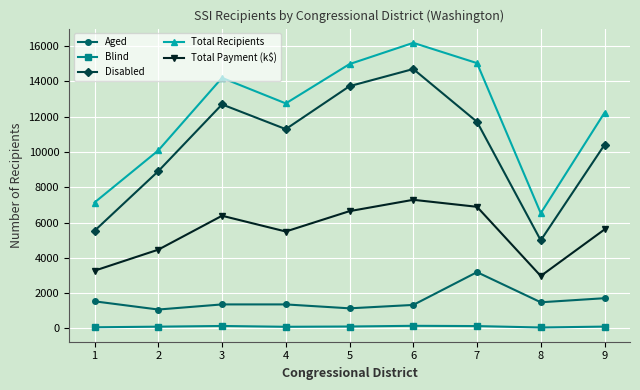

What is the maximum value shown in the chart?

16191